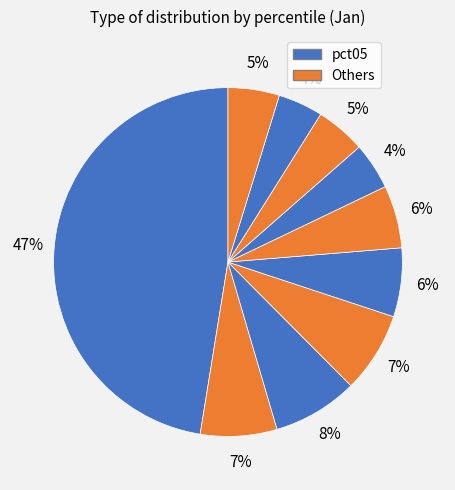

How many segments does this pie chart have?

10